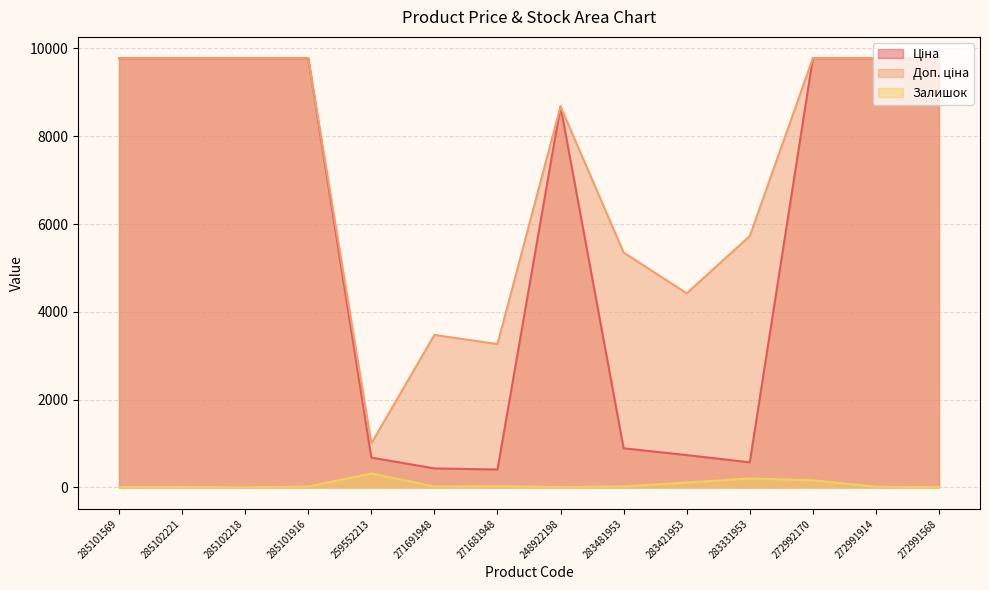

In Ціна, how many points are lower than both neighbors (excluding endpoints)?

2